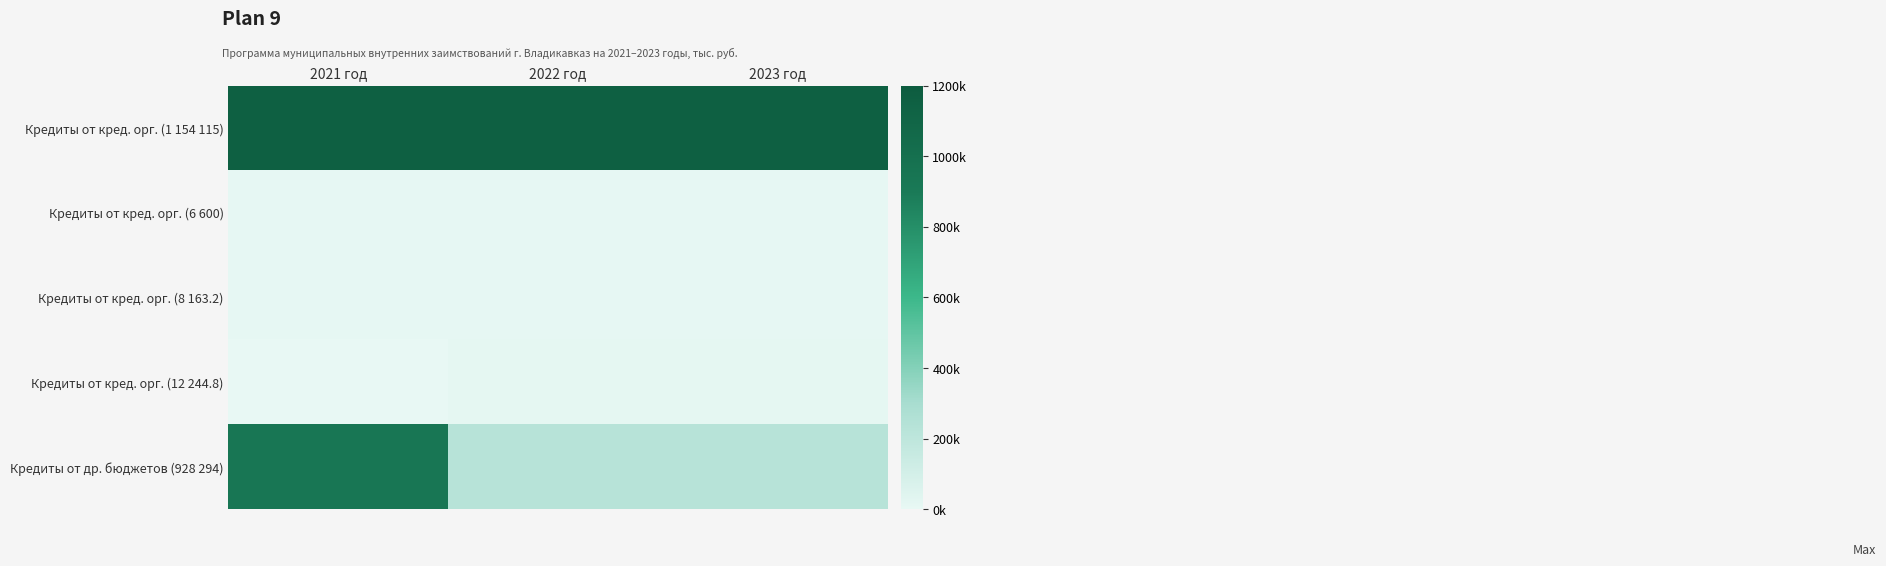

Reading right to left, extract all data points from this chart.

Кредиты от кред. орг. (1 154 115): 2023 год=1154115.0	2022 год=1154115.0	2021 год=1154115.0
Кредиты от кред. орг. (6 600): 2023 год=6600.0	2022 год=6600.0	2021 год=6600.0
Кредиты от кред. орг. (8 163.2): 2023 год=8163.2	2022 год=8163.2	2021 год=8163.2
Кредиты от кред. орг. (12 244.8): 2023 год=12244.8	2022 год=12244.8	2021 год=0.0
Кредиты от др. бюджетов (928 294): 2023 год=228294.0	2022 год=228294.0	2021 год=928294.0